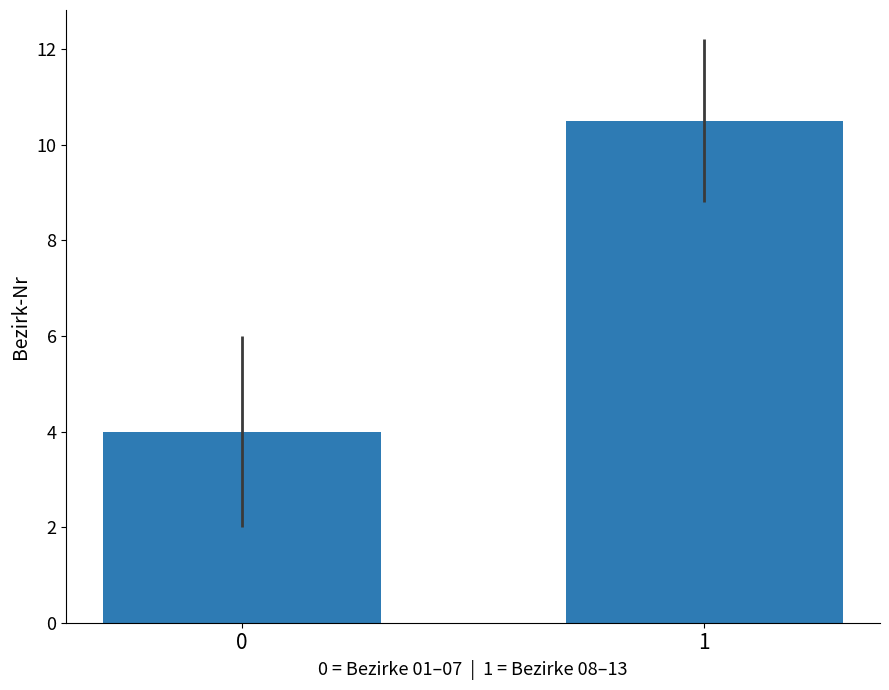

What is the difference between the maximum and minimum values?

6.5